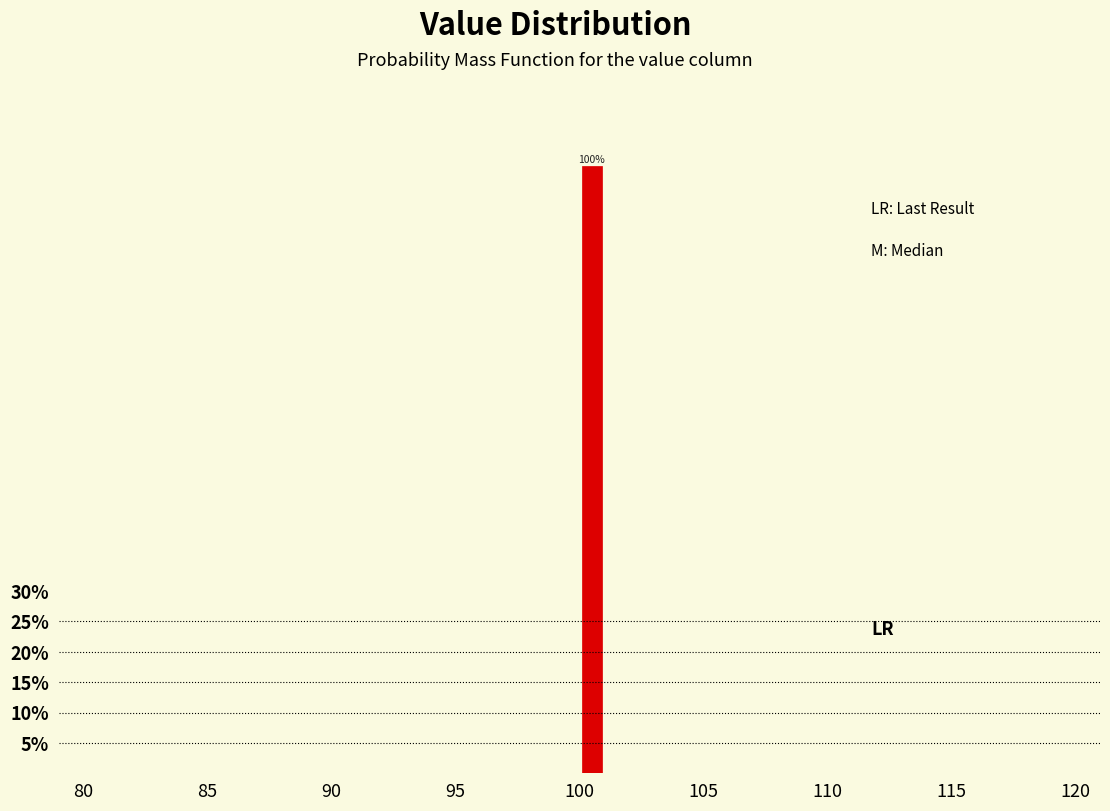

Read against the x-axis, roughly where is the centre of the tallest bar?

100.5